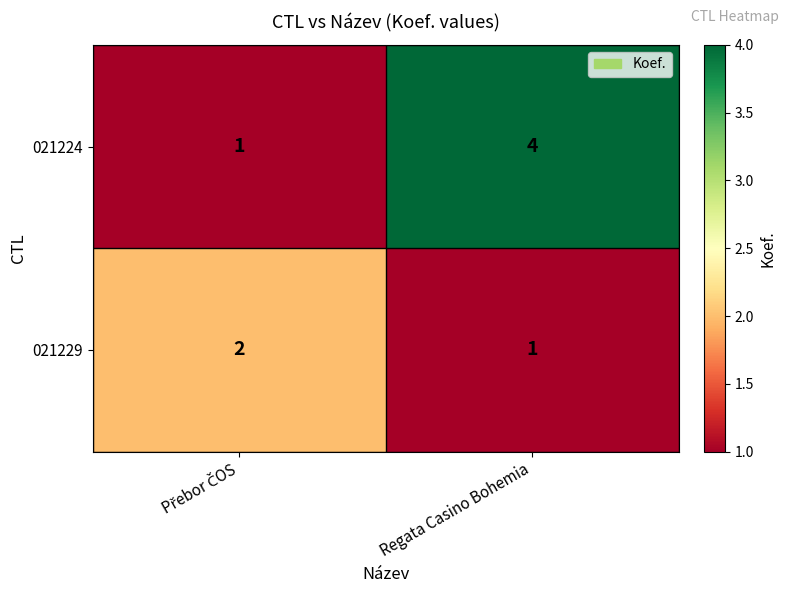

At which category is the sum across all series the highest?

Regata Casino Bohemia